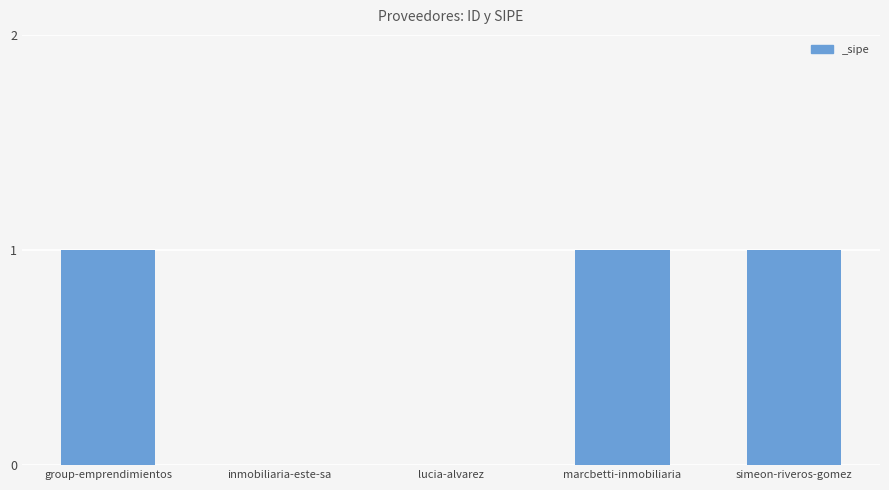

The chart shows a value of 0 at lucia-alvarez. True or false?

True